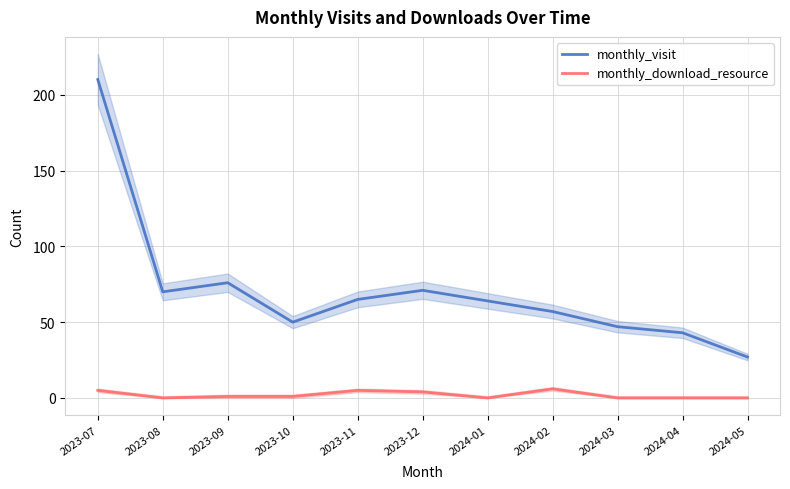

What is the difference between the highest and lowest values at 2024-05?

27